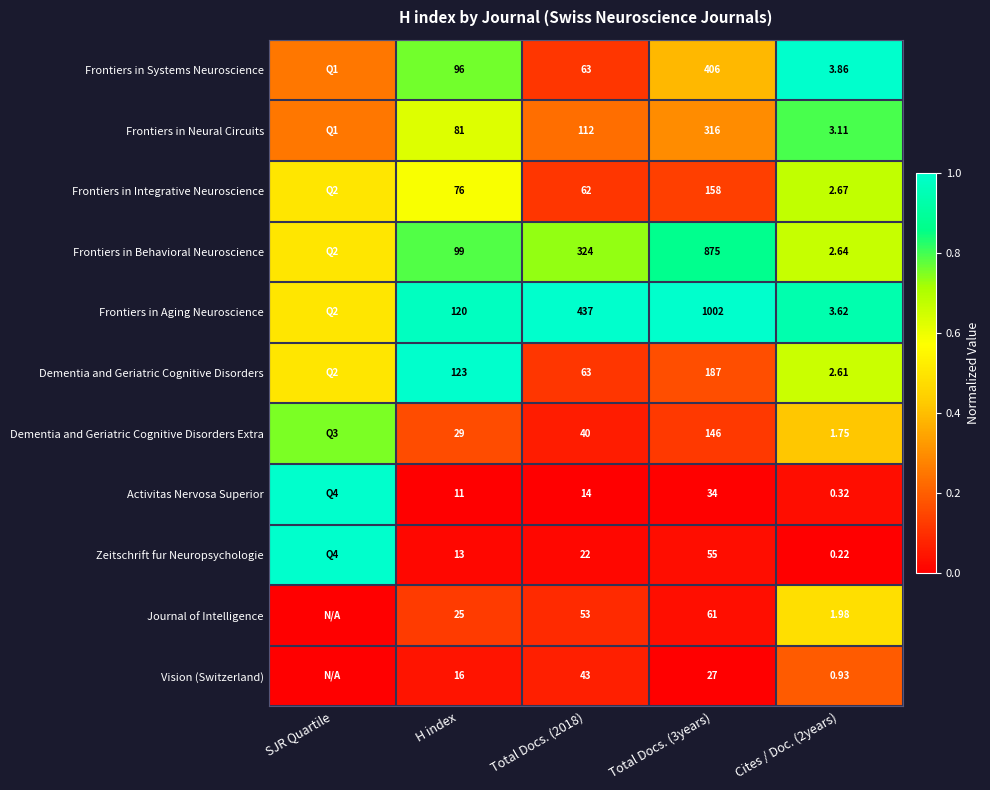

At how many categories does at least one series exceed 0?

5